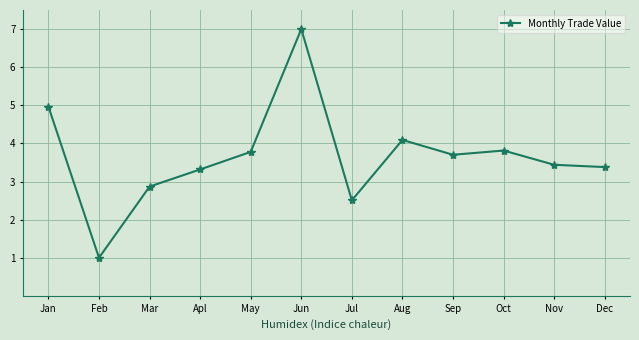

At which label does the data first exceed 3?

Jan